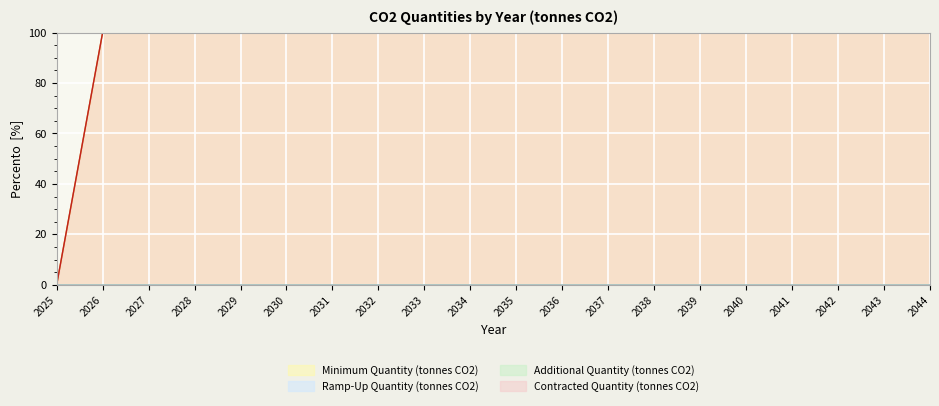

Is the value of Contracted Quantity (tonnes CO2) at 2025 greater than the value of Minimum Quantity (tonnes CO2) at 2032?

No